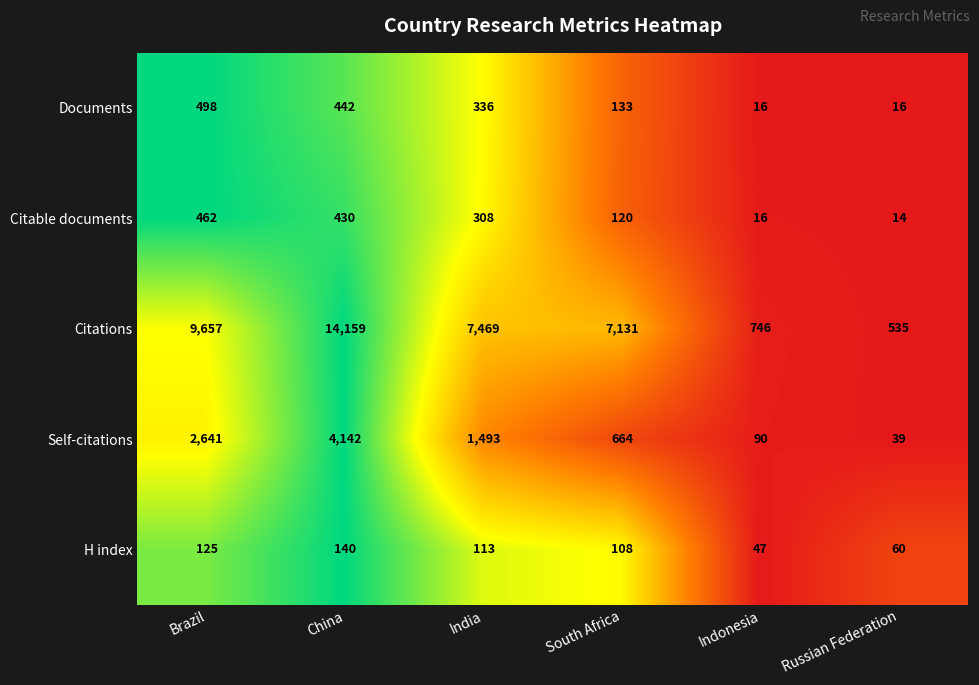

Which series changed the most between Brazil and Indonesia?

Citations